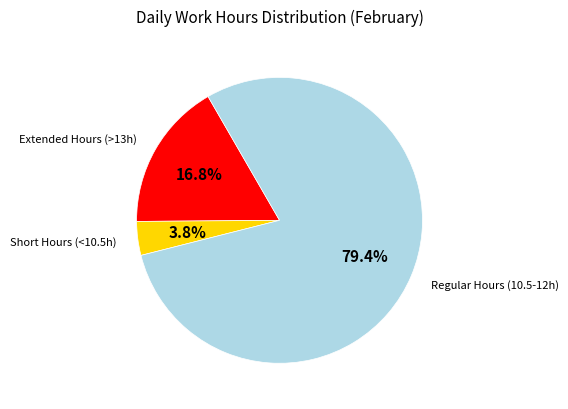

Is there any slice that represents more than half of the pie?

Yes